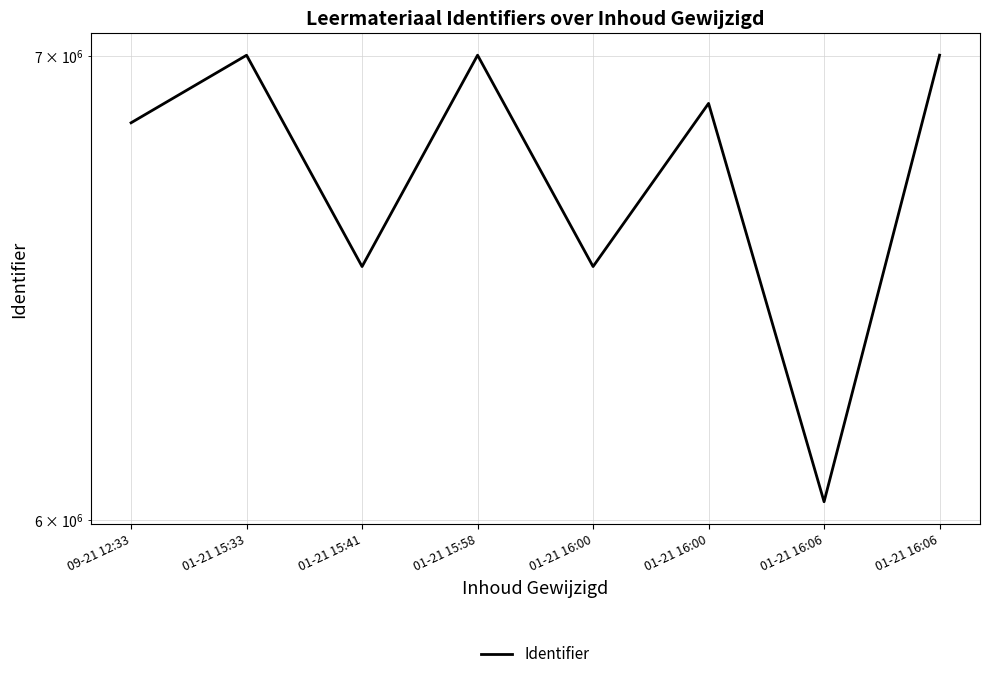

Does the chart have visible grid lines?

Yes